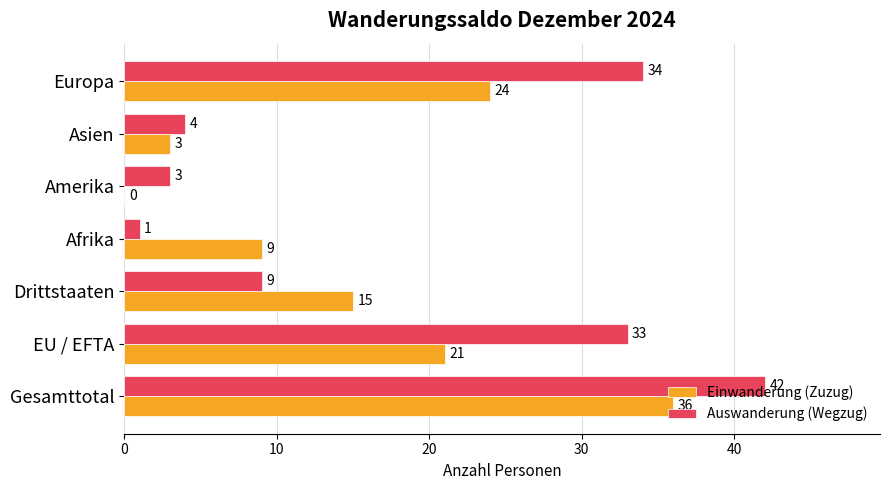

The value of Auswanderung (Wegzug) at Amerika is 3. True or false?

True